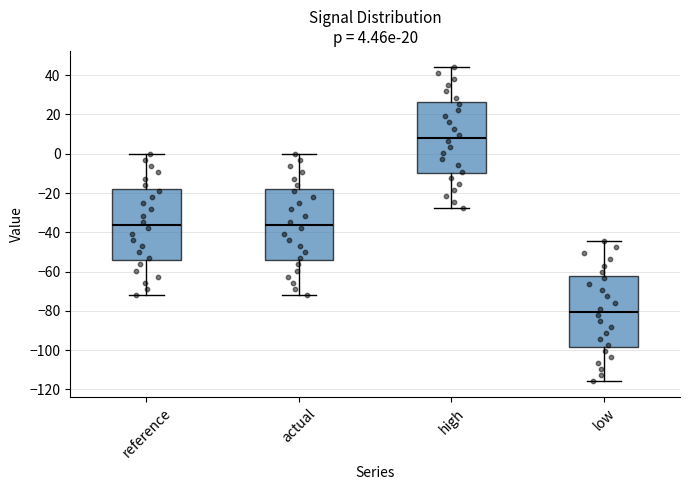

Which box has the lowest median line?

low